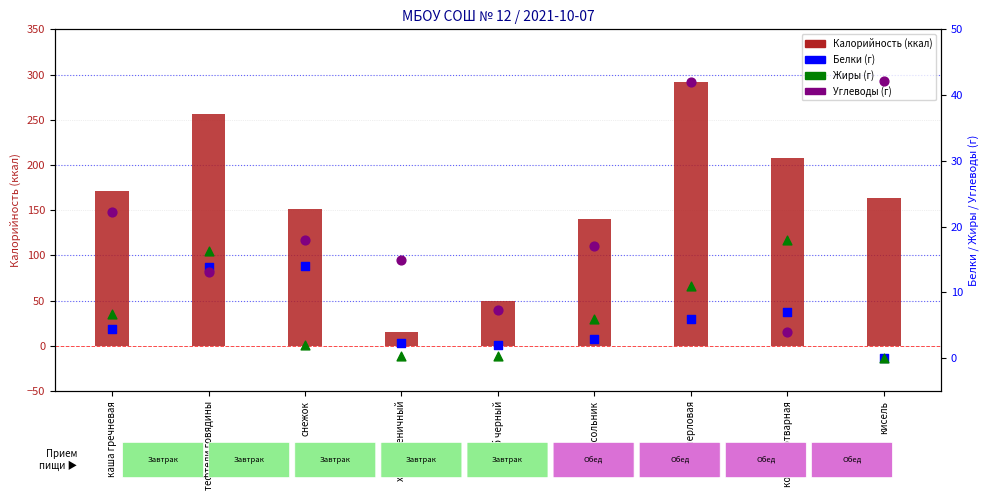

Which series reaches the minimum Y coordinate?

Белки